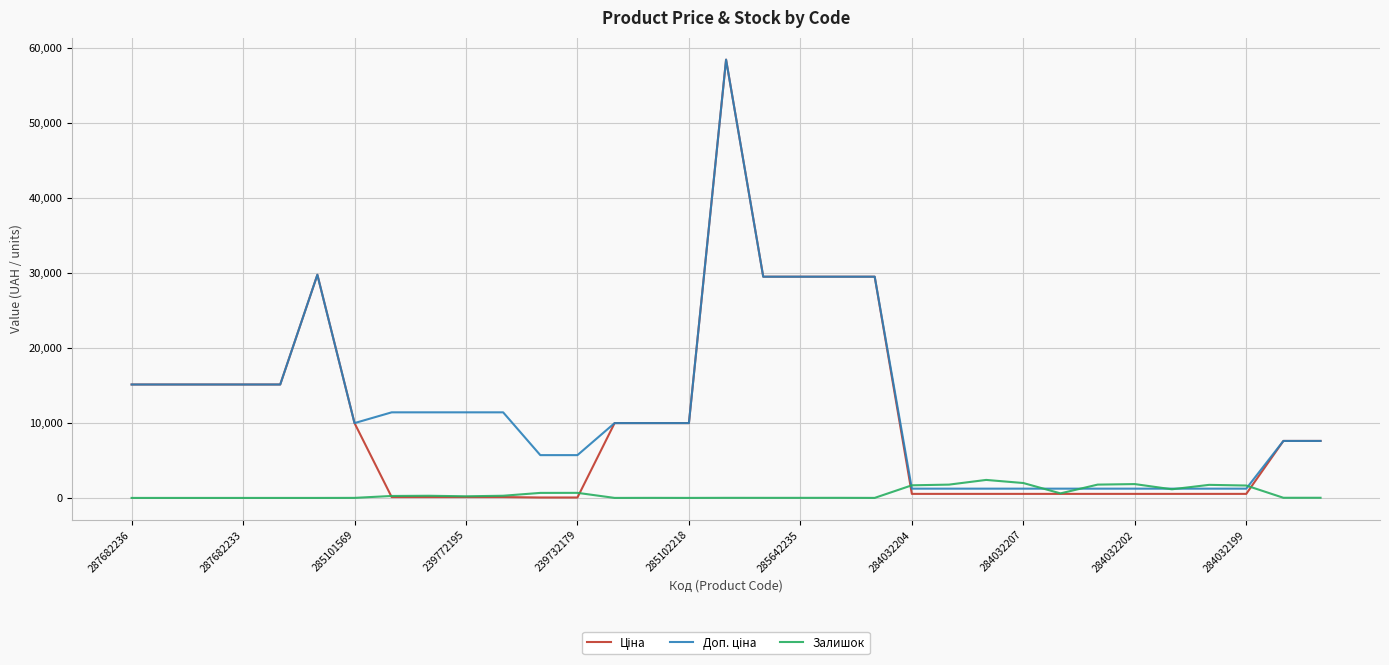

How many lines are shown in the chart?

3